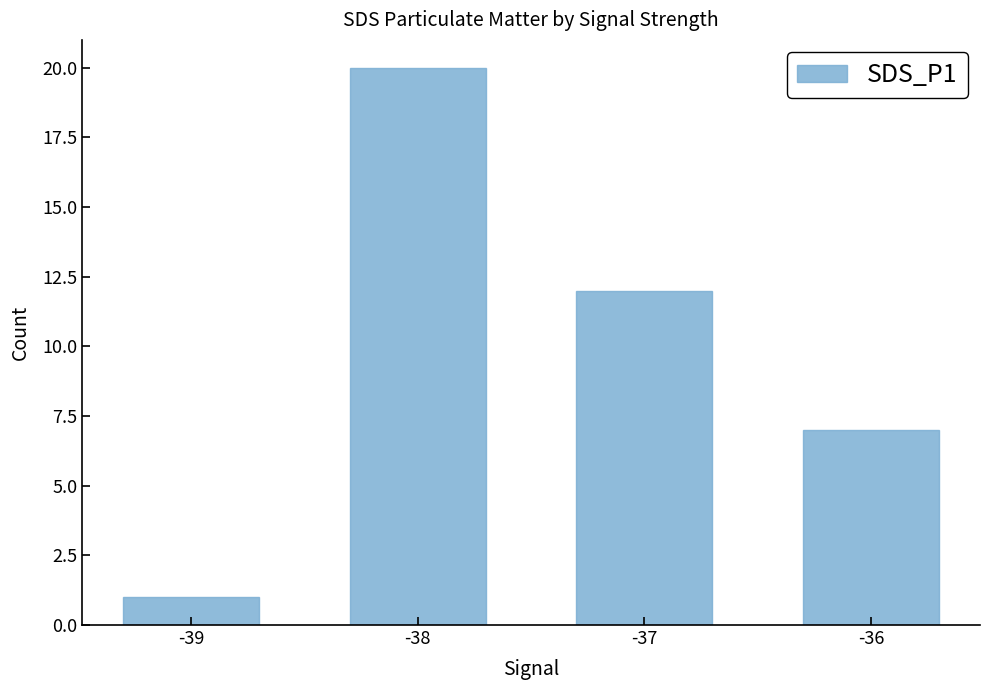

What is the change in value from -39 to -37?

+11